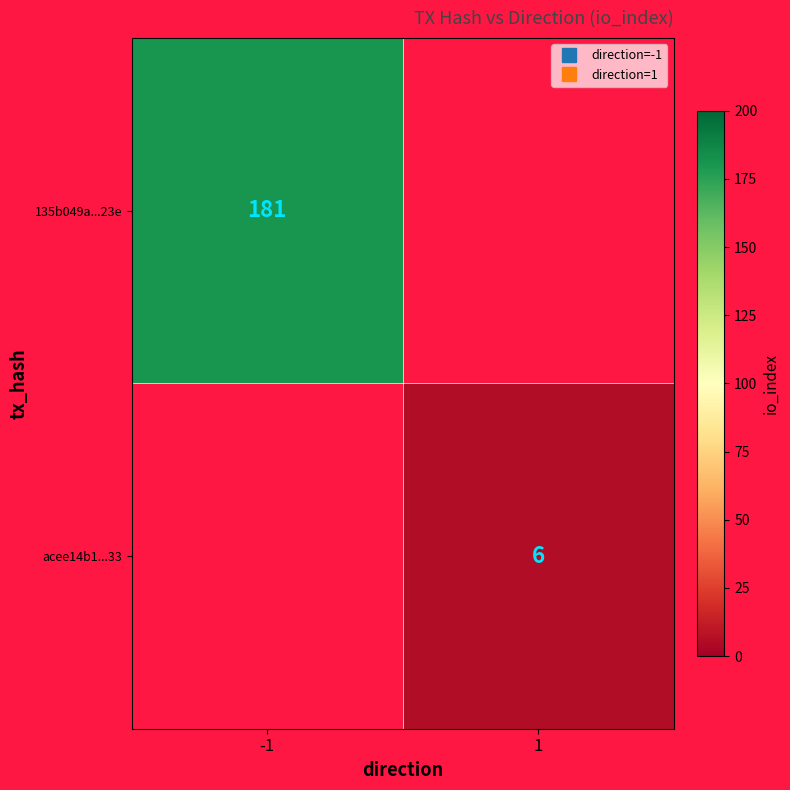

At which category does the chart reach its peak across all series?

-1